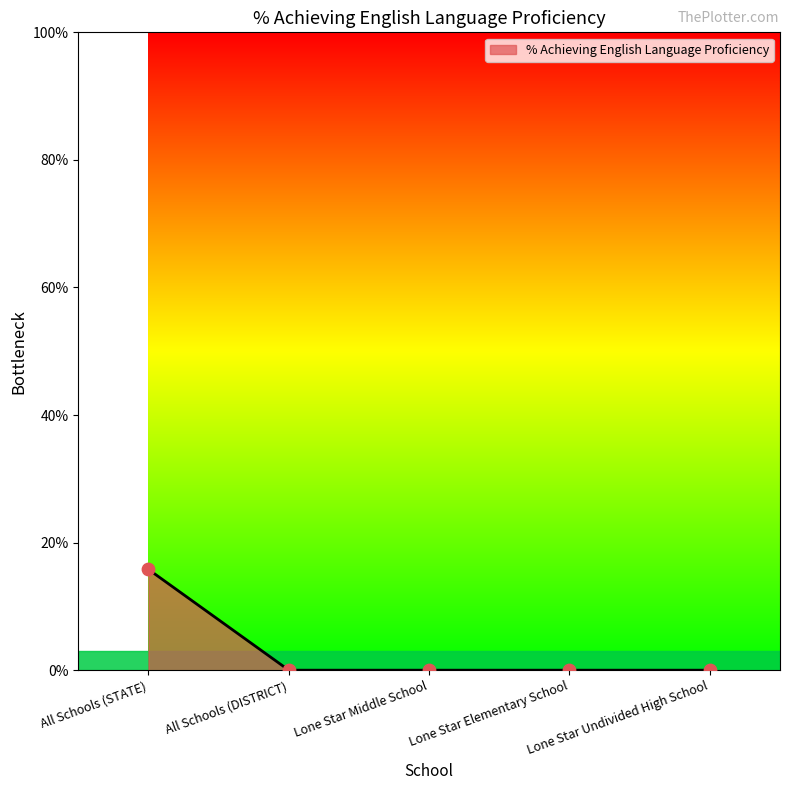

What is the change in value from All Schools (STATE) to Lone Star Undivided High School?

-15.8